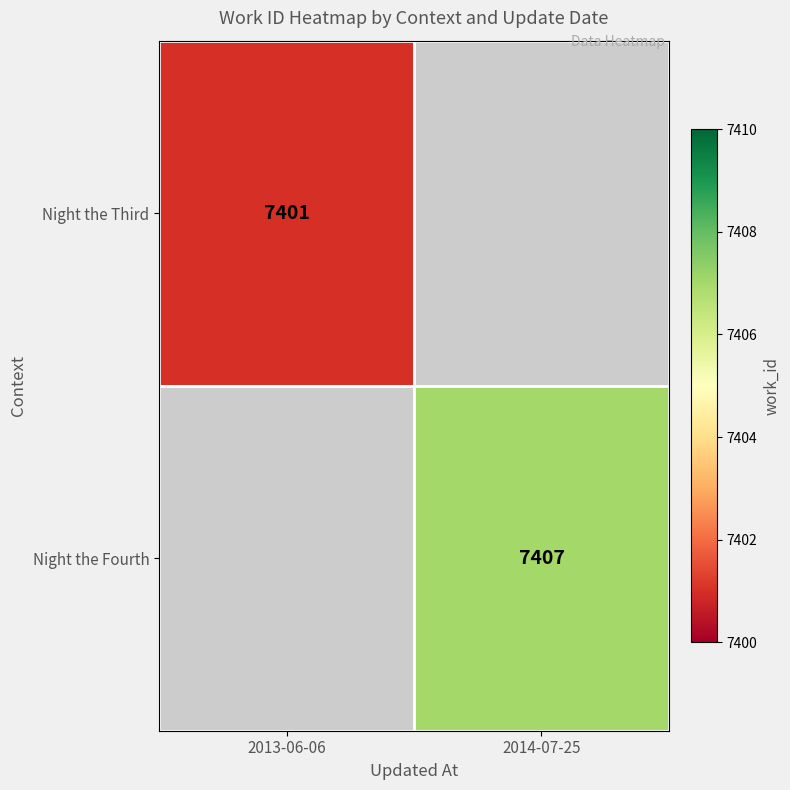

At which category does the chart reach its minimum across all series?

2013-06-06